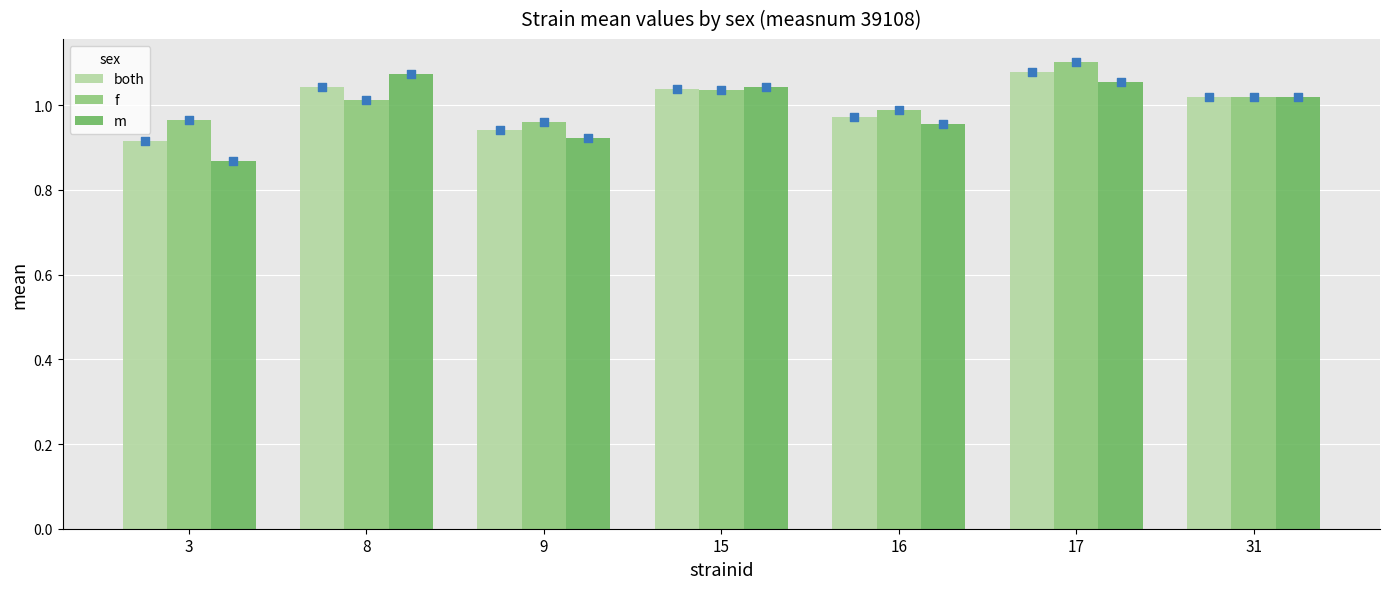

At which category is the sum across all series the highest?

17